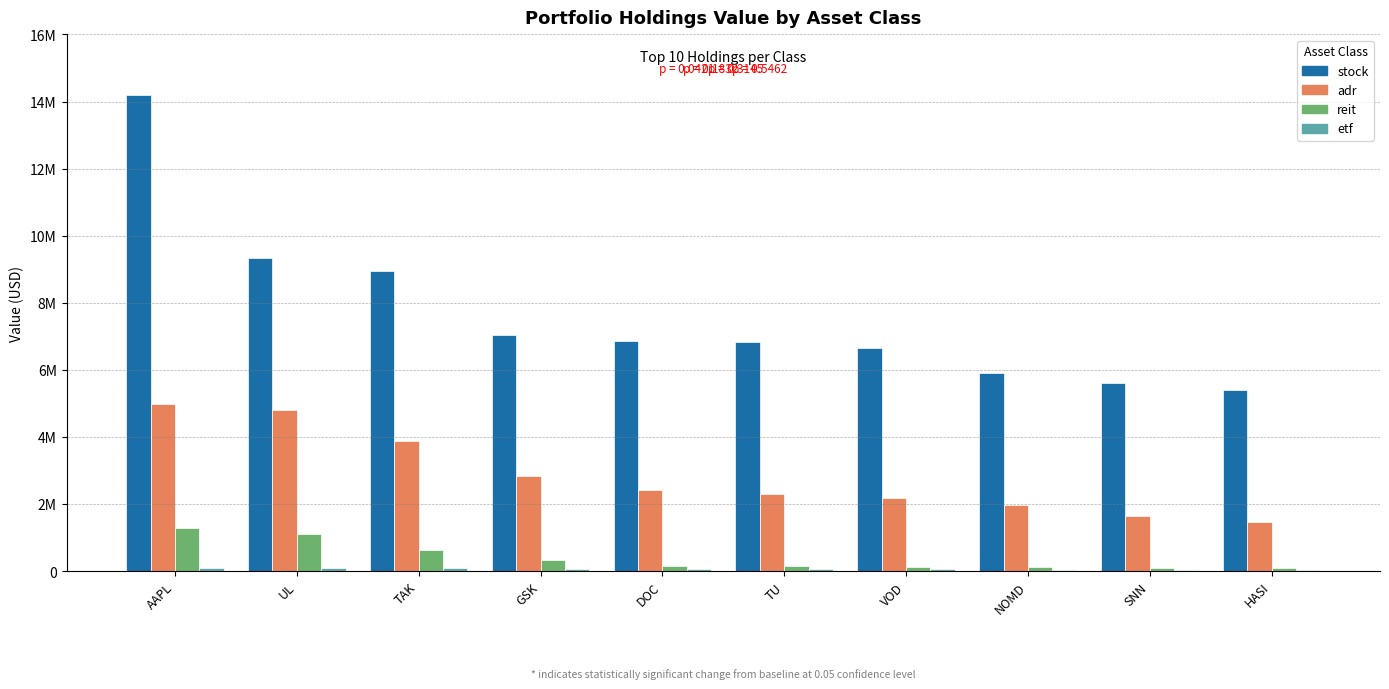

What is the difference between the maximum and minimum values in the stock series?

8797145